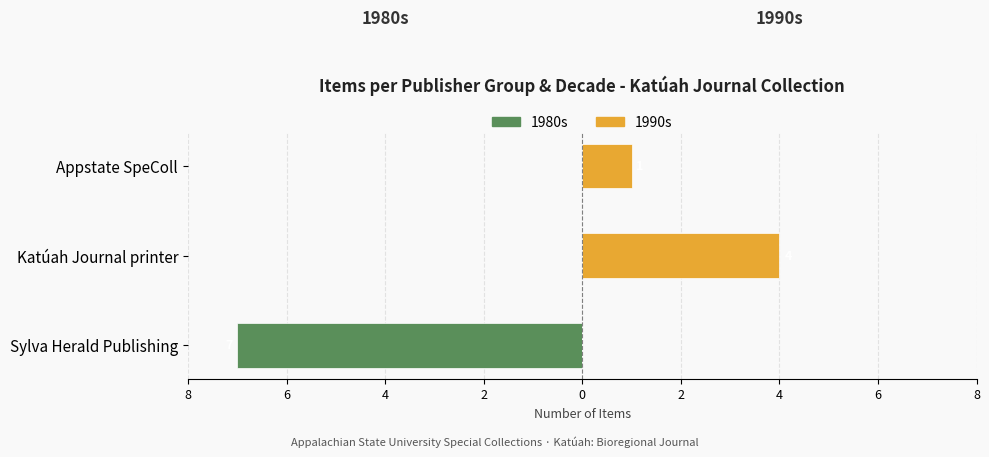

Count the number of data series in this chart.

2